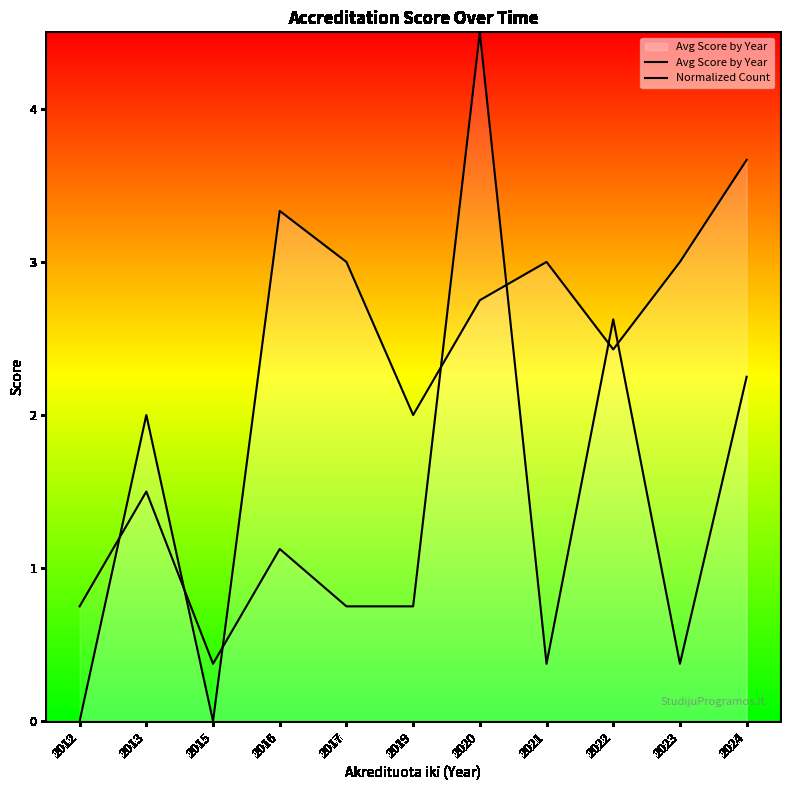

Between 2017 and 2020, which series saw the biggest shift?

Normalized Count